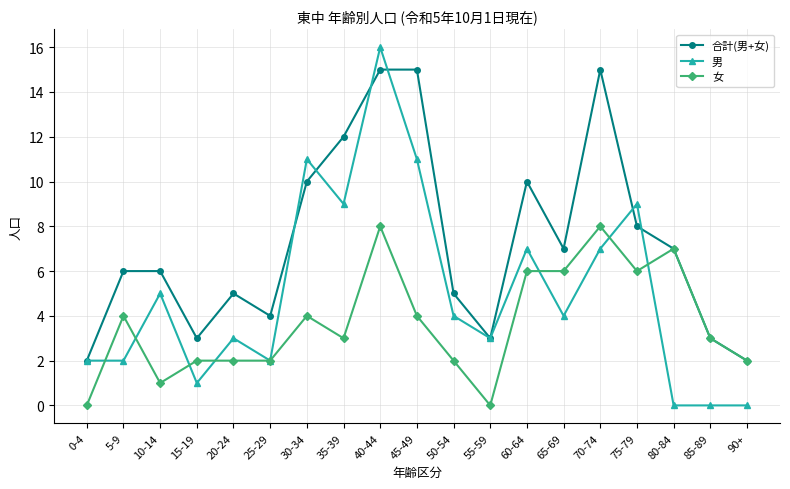

Is the value of 合計(男+女) at 85-89 greater than the value of 女 at 65-69?

No